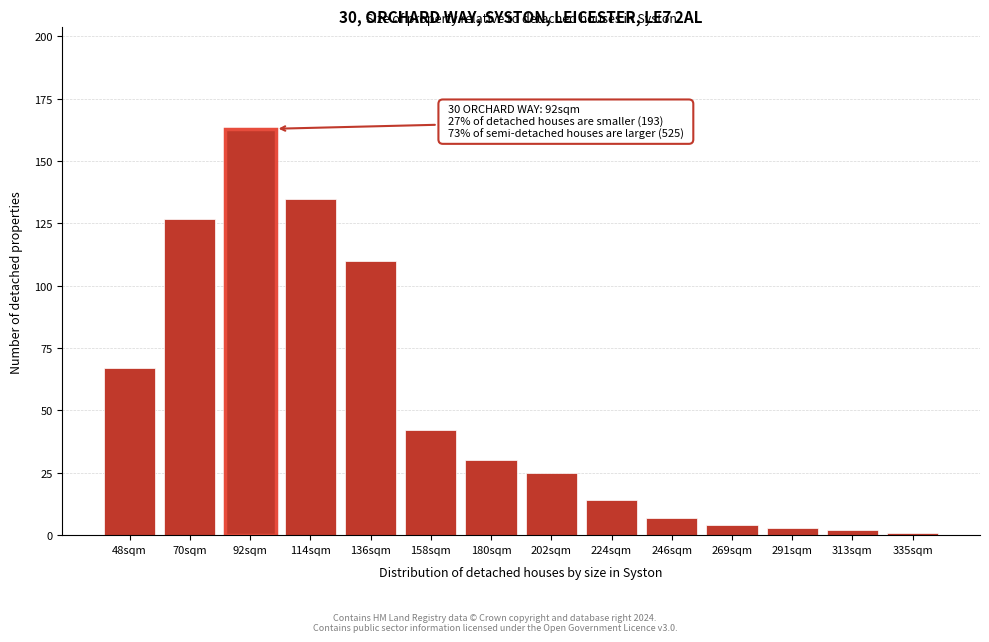

Reading left to right, list all the values displayed in this chart.

67	127	163	135	110	42	30	25	14	7	4	3	2	1